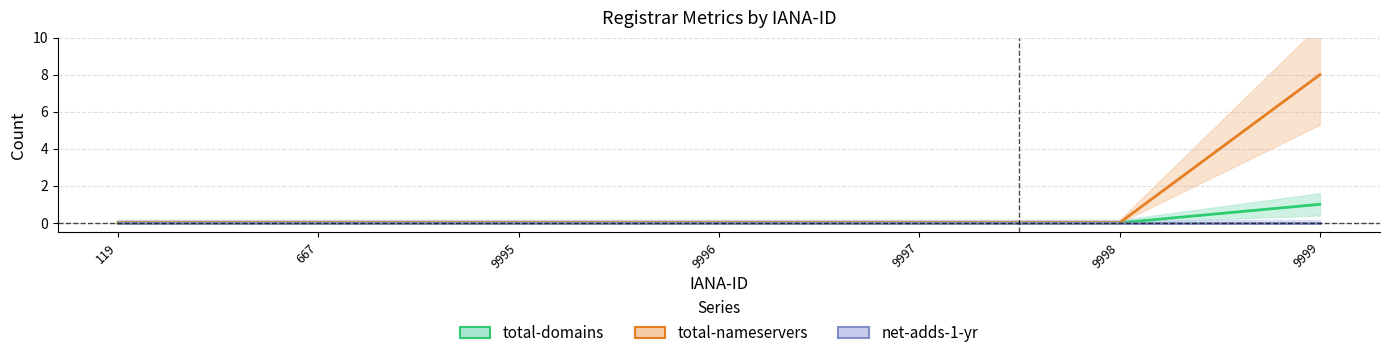

The total-domains series shows 0 at 119. True or false?

True